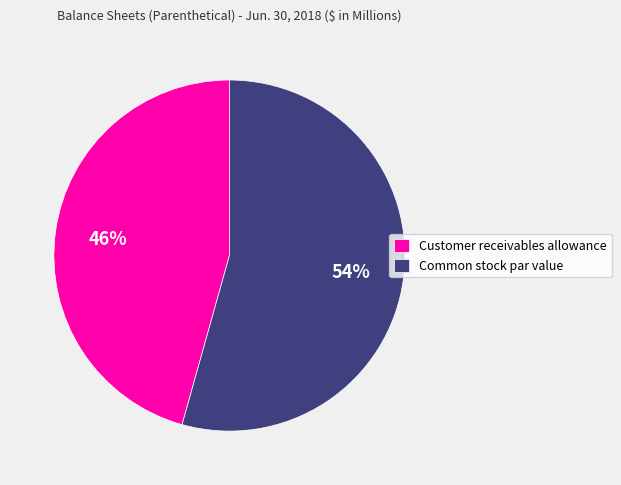

Between Customer receivables allowance and Common stock par value, which is larger?

Common stock par value